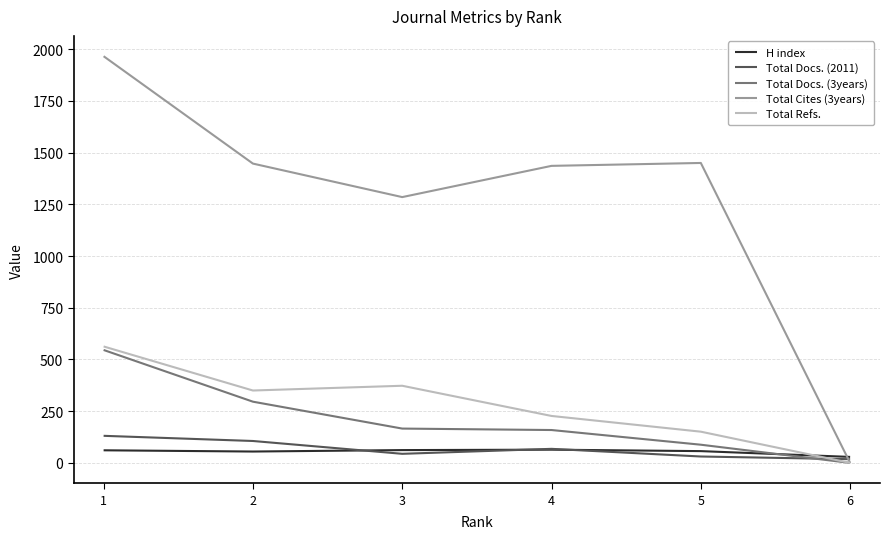

Which series has the largest total across all categories?

Total Cites (3years)